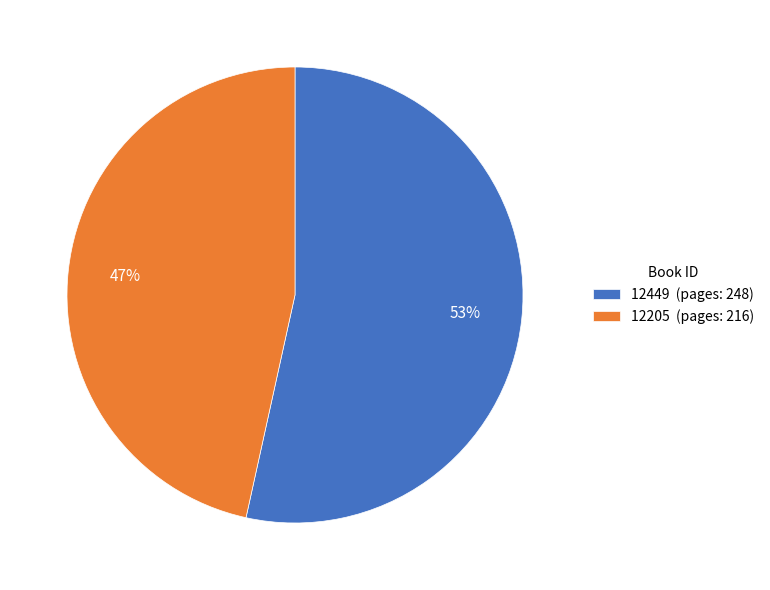

Is there any slice that represents more than half of the pie?

Yes